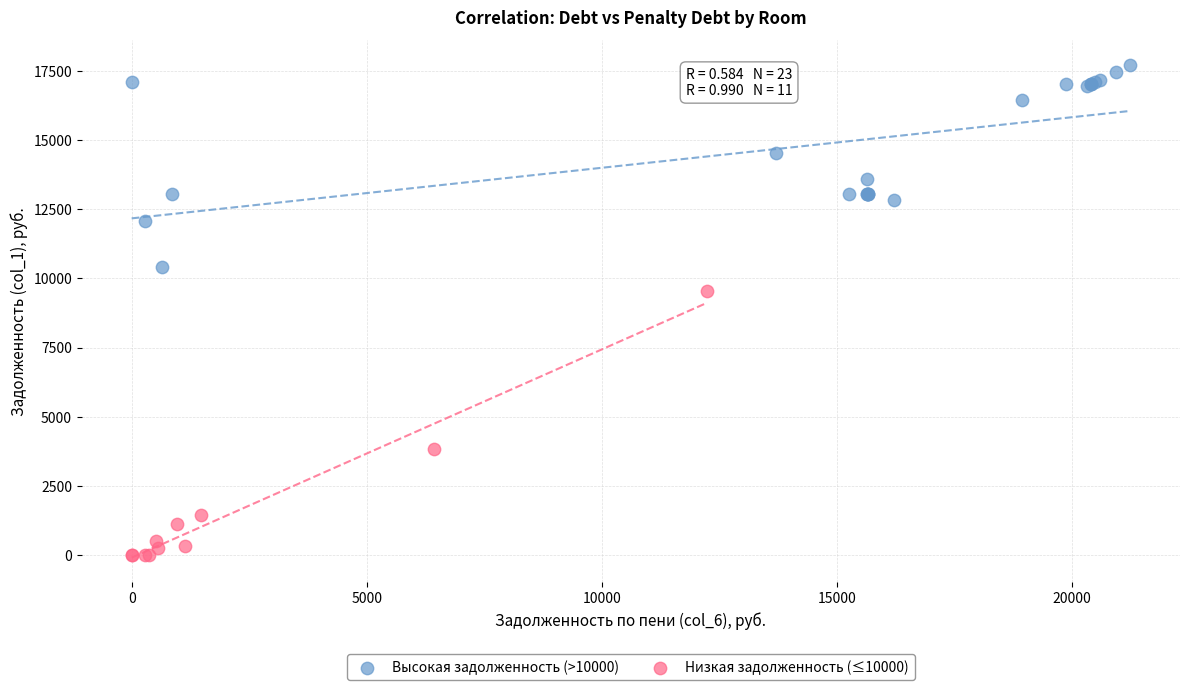

Which series has the widest spread of Y values?

Низкая задолженность (≤10000)